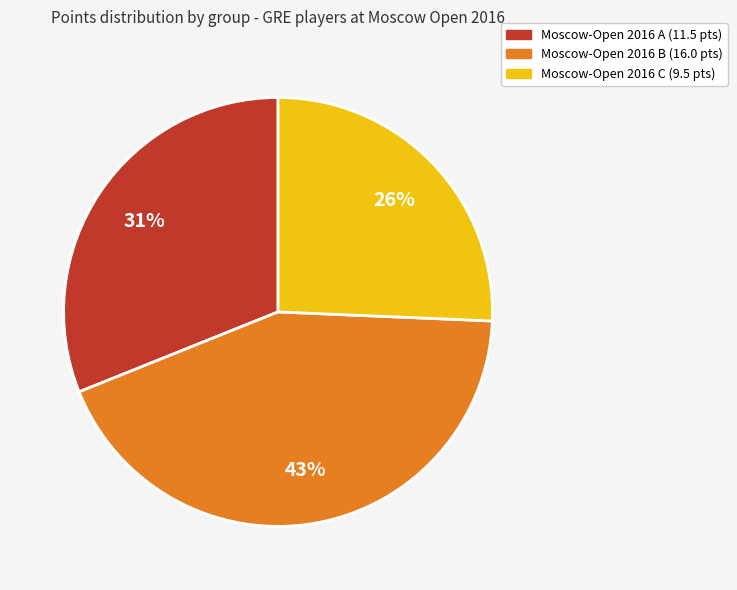

Does any single category account for the majority?

No